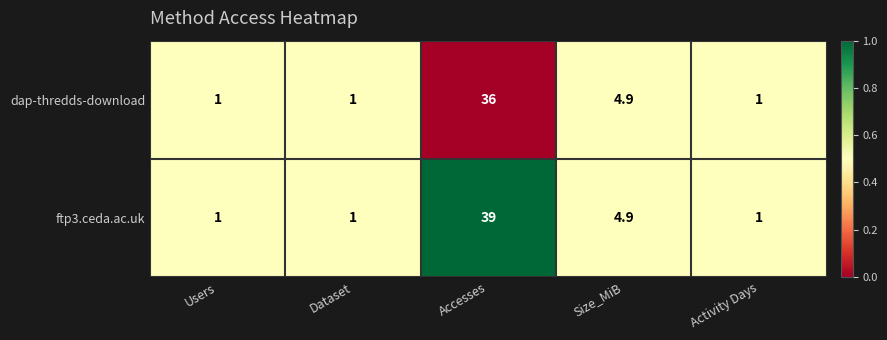

How many categories are shown in the chart?

5